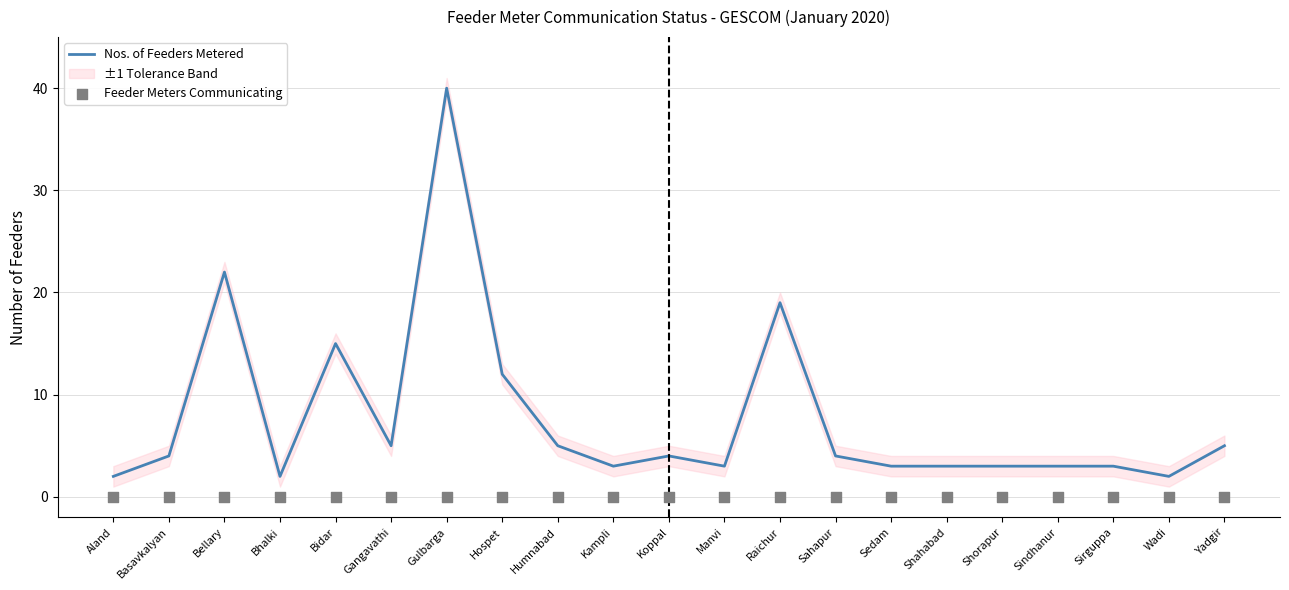

Which series has the widest spread of Y values?

Nos. of Feeders Metered